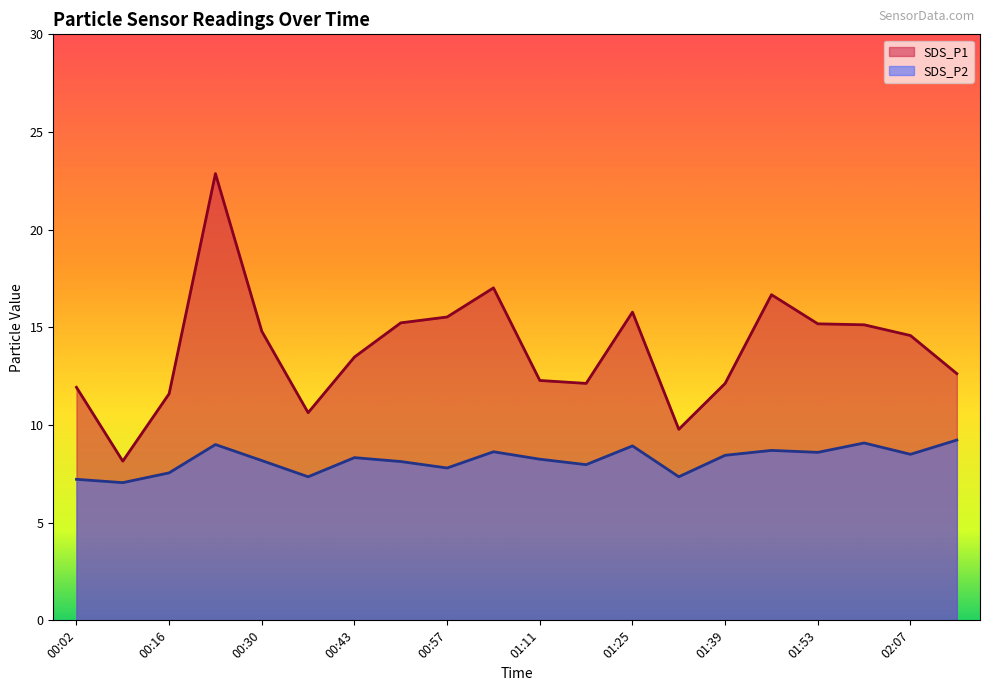

What is the total value across all series at 00:09?

15.2